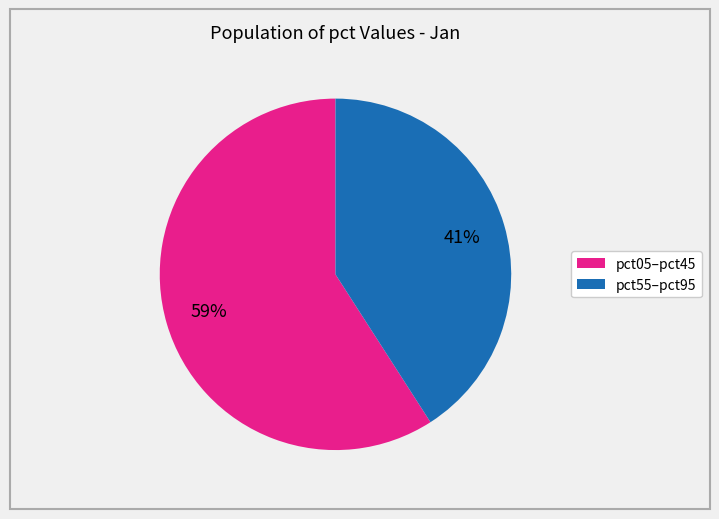

Is there a majority slice in this chart?

Yes